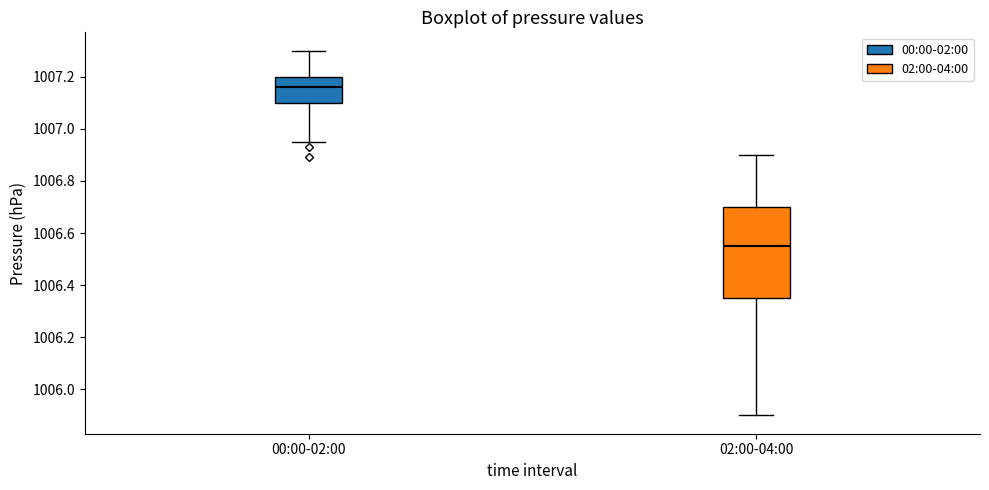

Reading left to right, read every box against the y-axis: the position of its median line, the range the box covers, and the ends of its whiskers. The values are not printed on the chart, so give them approximately, as read against the axis.

00:00-02:00: median 1007.16, box 1007.10 to 1007.20, whiskers 1006.96 to 1007.30
02:00-04:00: median 1006.56, box 1006.36 to 1006.70, whiskers 1005.90 to 1006.90